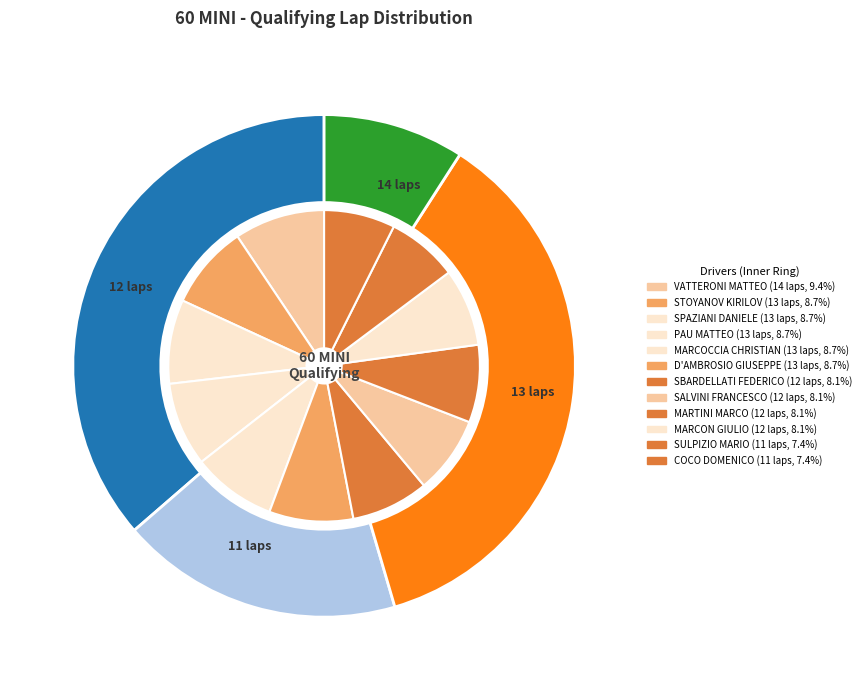

To the nearest percent, what is the difference between the largest and smallest slice percentages?

2%